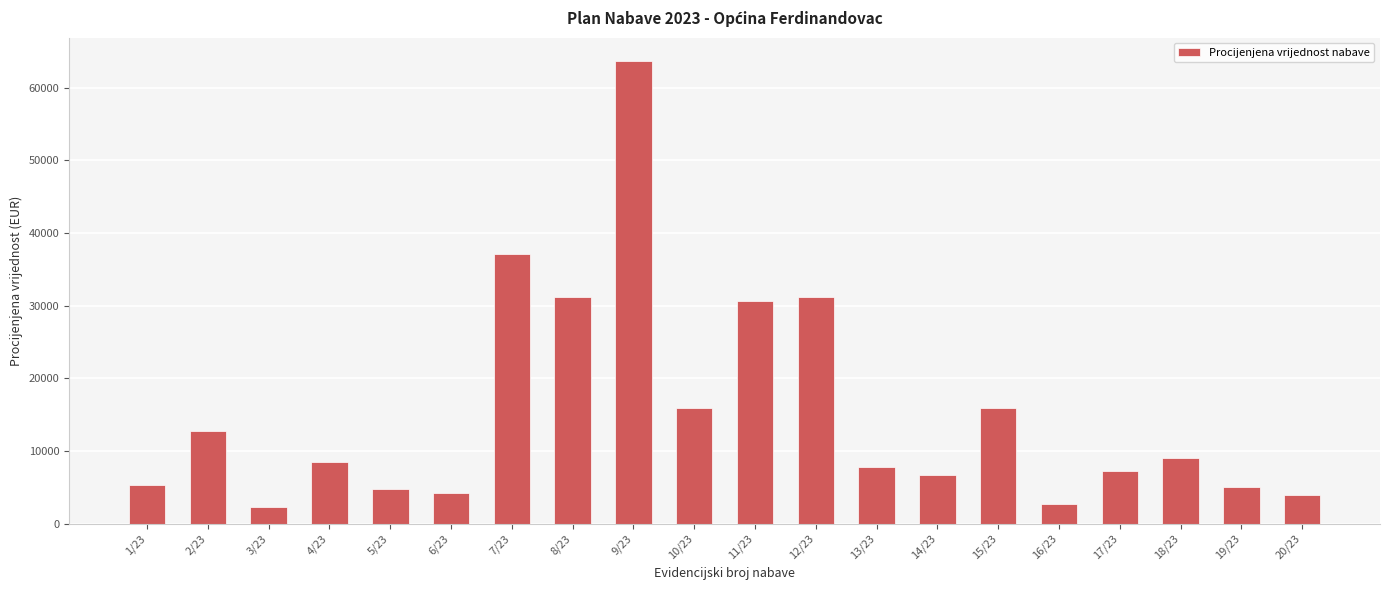

What is the greatest value displayed?

63700.0